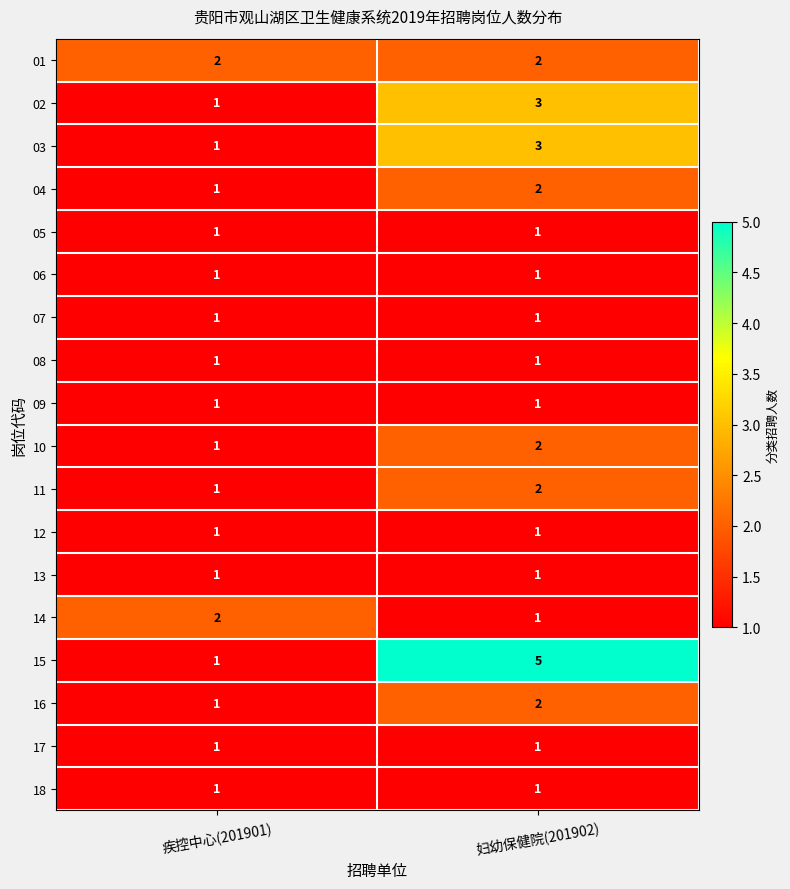

Which series has the widest spread of values?

15